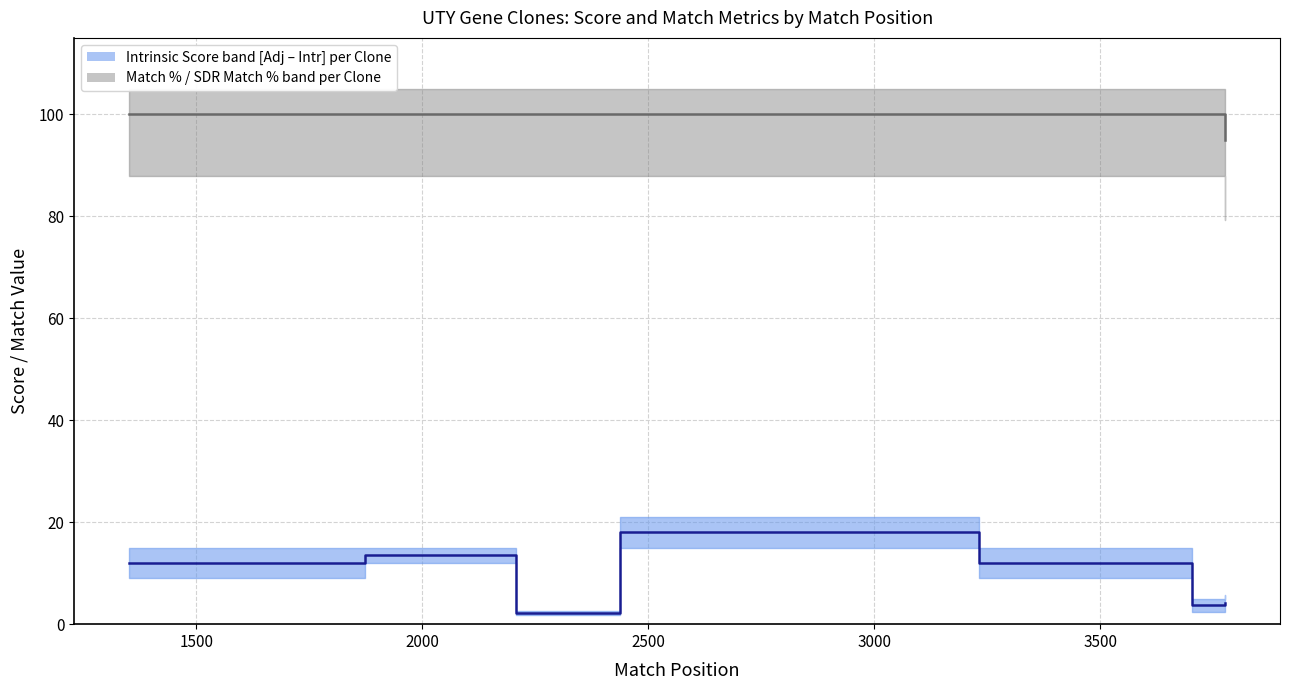

Which series has the largest total across all categories?

SDR Match %